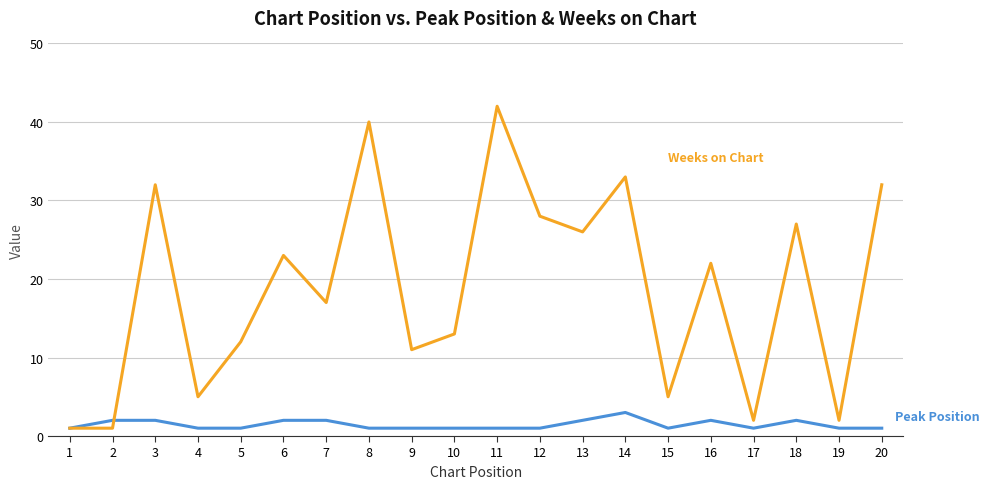

What is the difference between the highest and lowest values at 8?

39